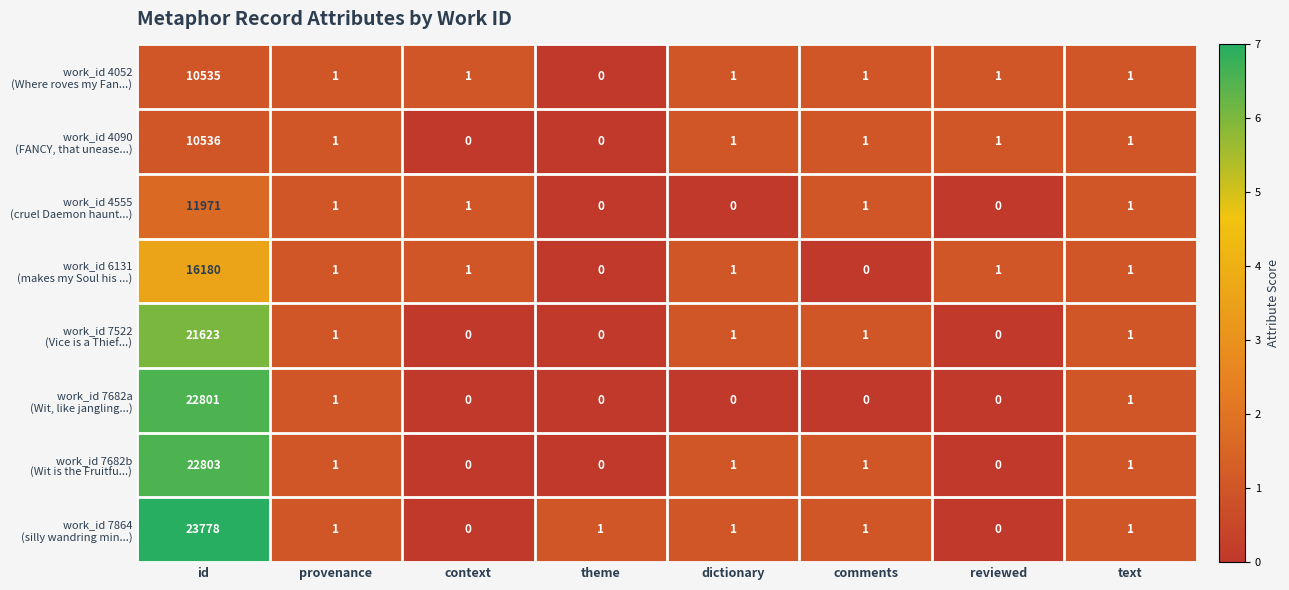

What is the greatest value displayed?

23778